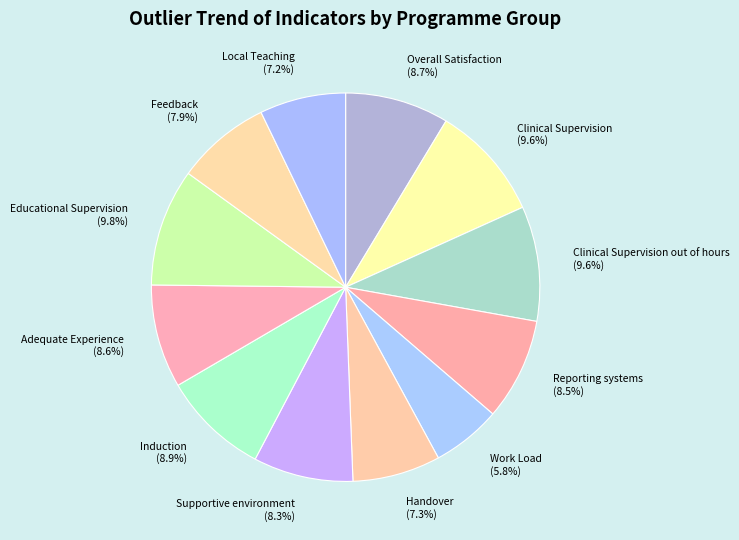

Is there any slice that represents more than half of the pie?

No